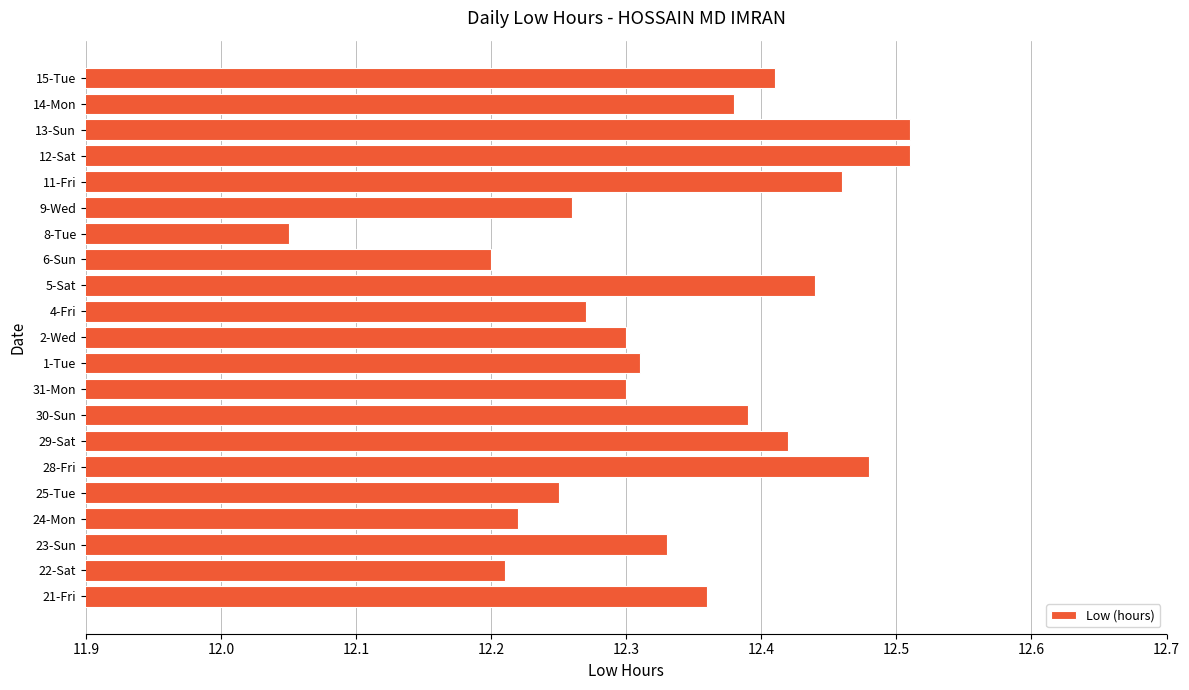

Which has a higher value, 5-Sat or 14-Mon?

5-Sat